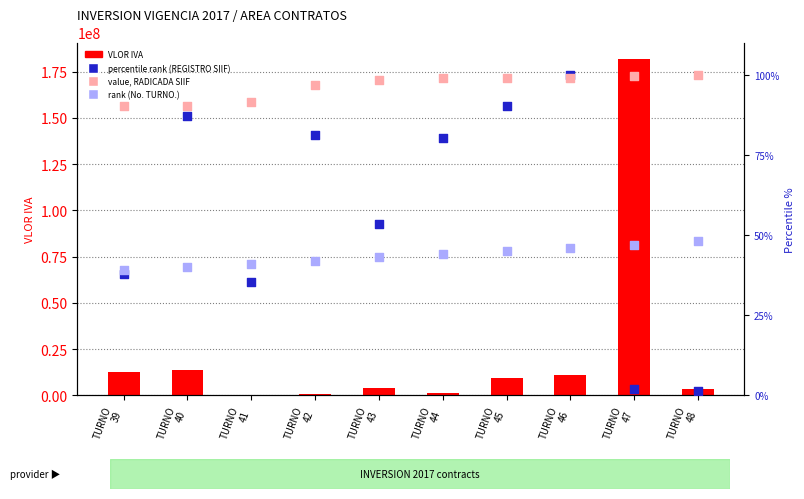

What are all the series names shown in the legend?

VLOR IVA, percentile rank (REGISTRO SIIF), value, RADICADA SIIF, rank (No. TURNO.)